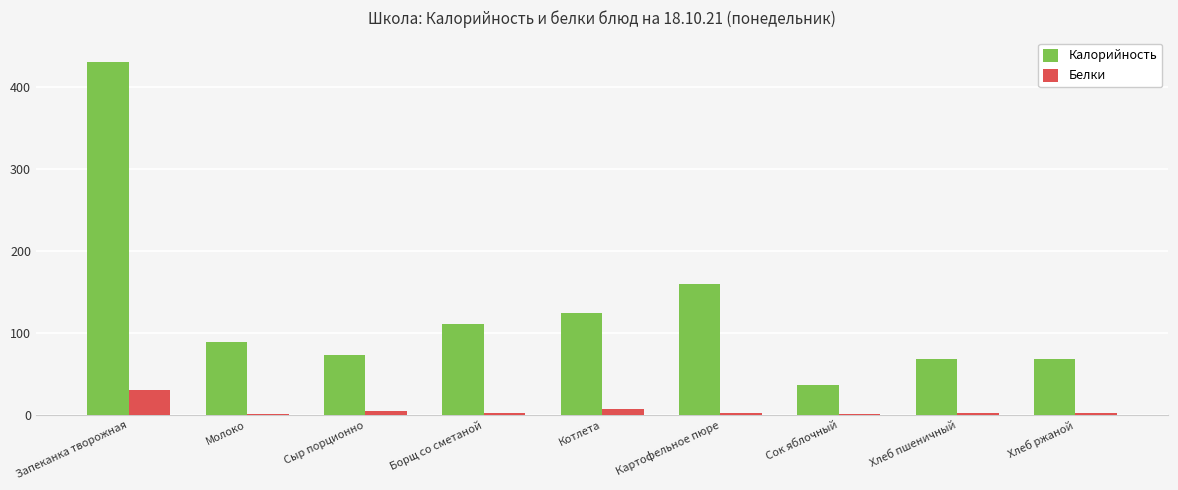

Which category has the highest value across all series?

Запеканка творожная